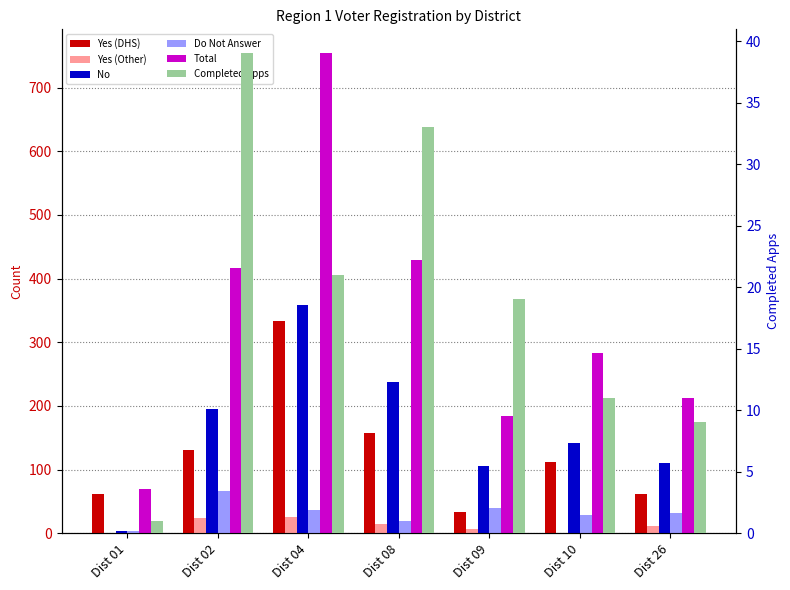

Which series has the widest spread of values?

Total